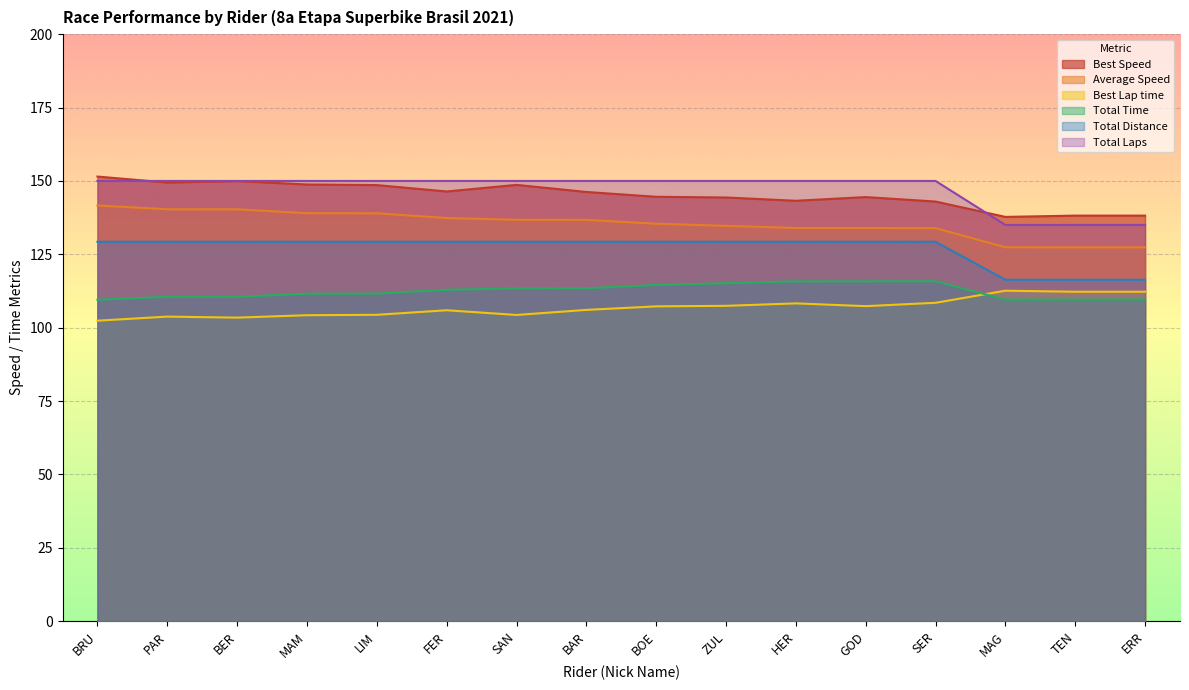

How many data points does each series have?

16